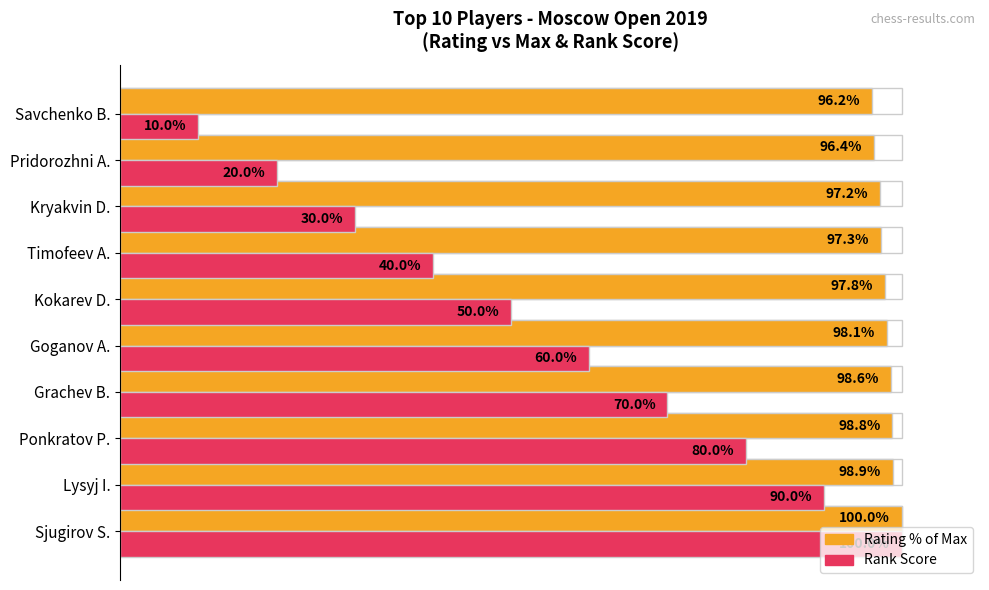

Rank the series at Sjugirov S. from highest to lowest value.

Rating % of Max, Rank Score